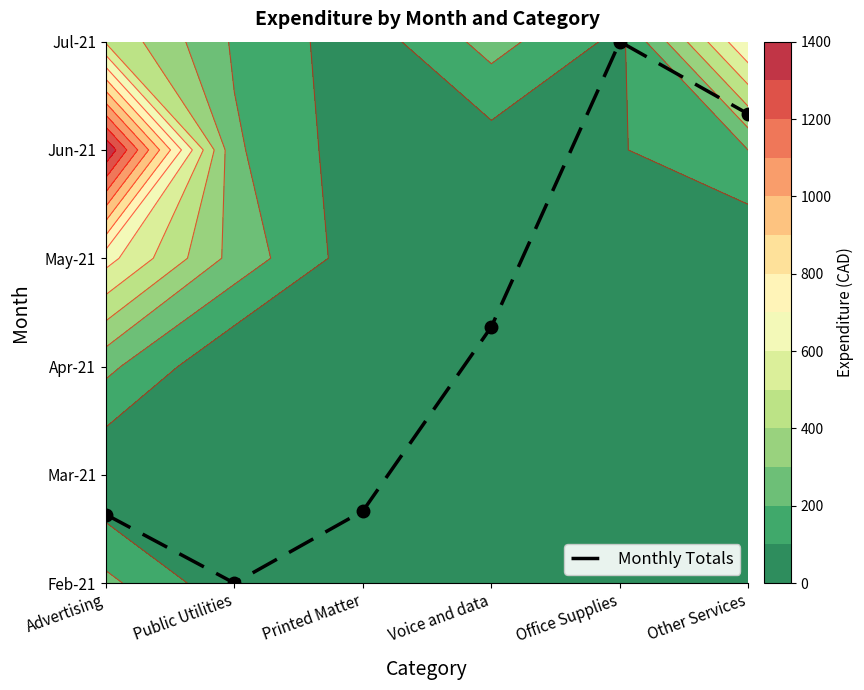

Count the number of data series in this chart.

1